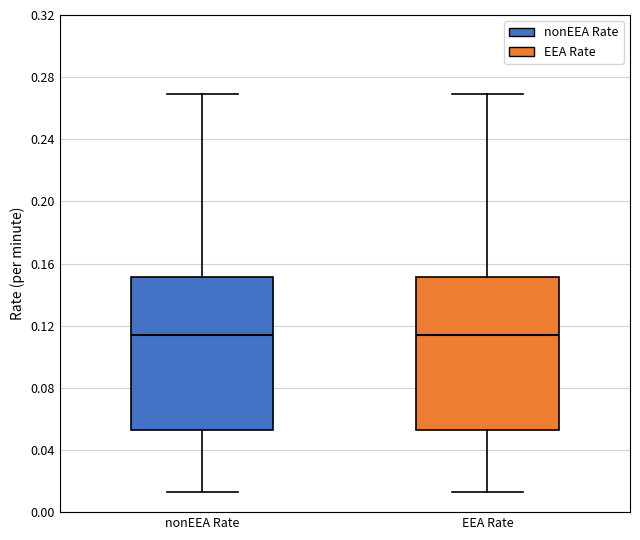

Where is the upper edge of the box for EEA Rate on the y-axis? The values are not printed on the chart, so give them approximately, as read against the axis.

0.150